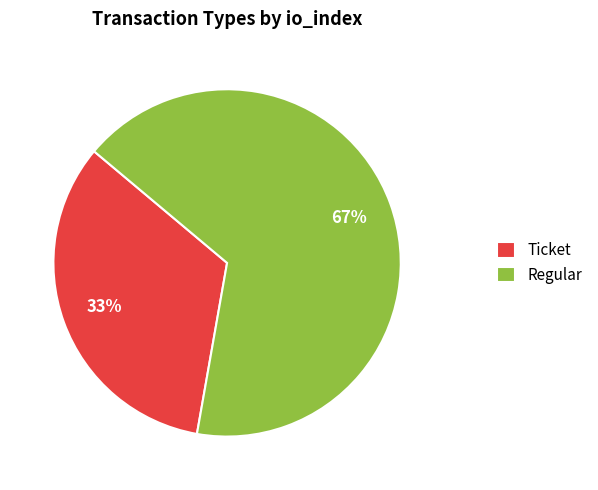

True or false: Ticket accounts for 47% of the total.

False